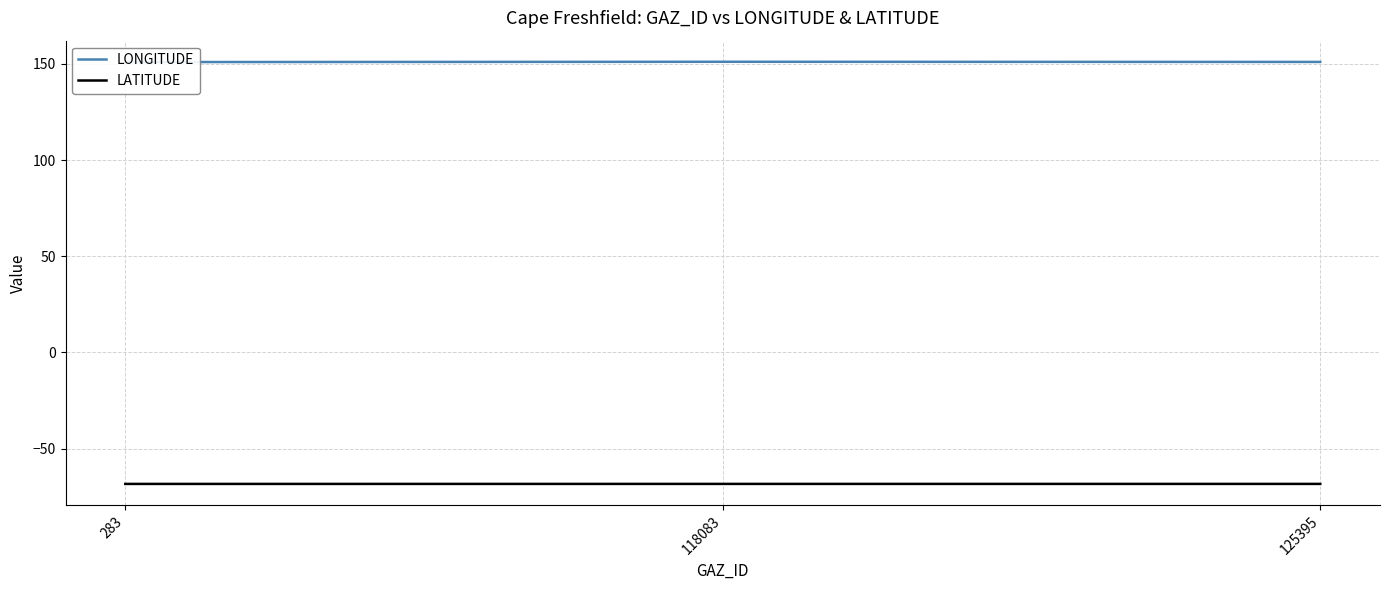

Reading left to right, list all the values displayed in this chart.

LONGITUDE: 150.9	151.1	151.0
LATITUDE: -68.3	-68.3	-68.3